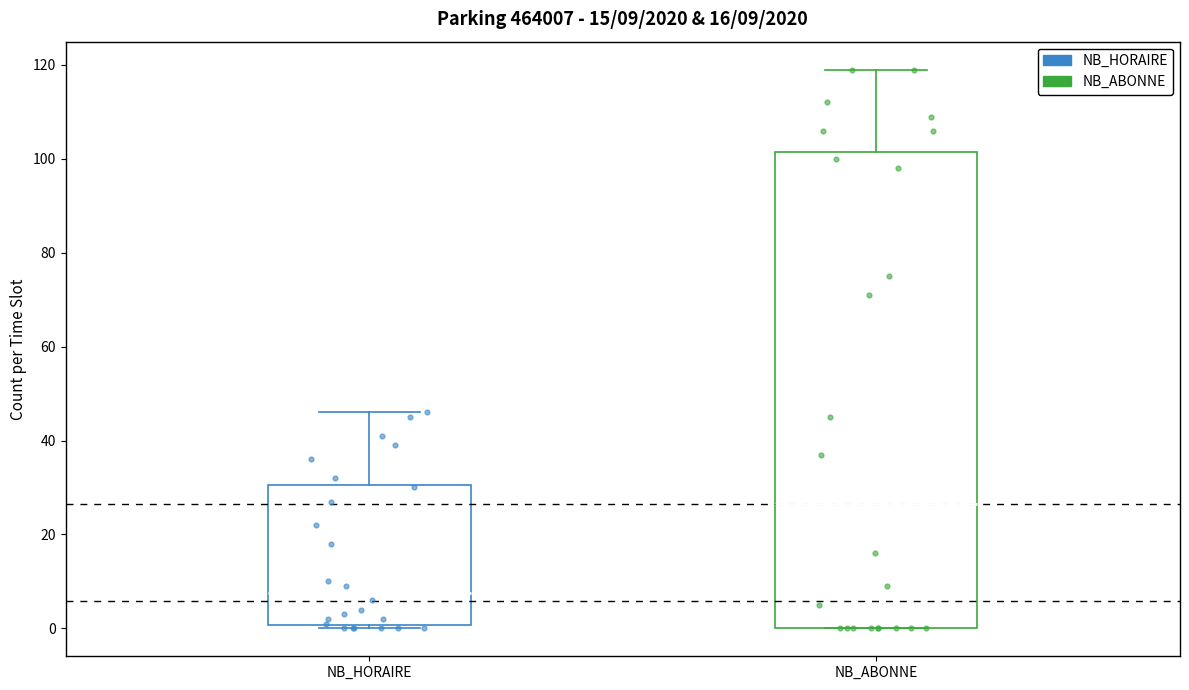

Comparing the boxes themselves (not the whiskers), which one is the tallest?

NB_ABONNE